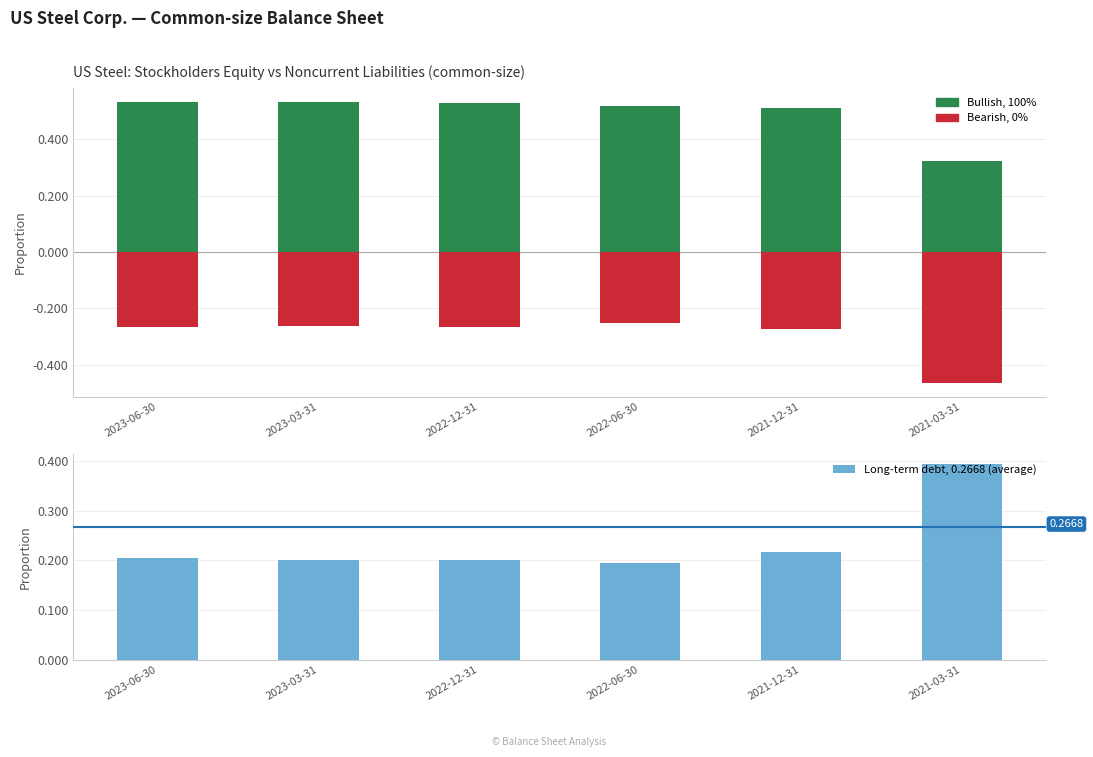

The Long-term debt, 0.2668 (average) series shows 0.2 at 2023-06-30. True or false?

True